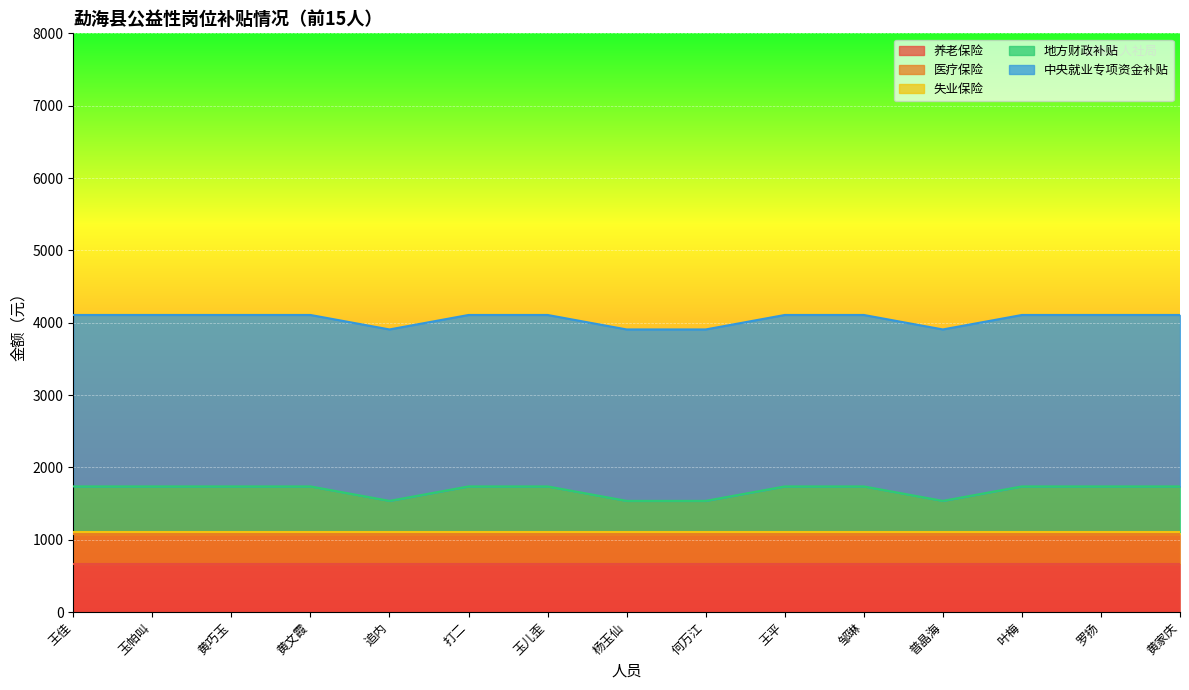

What is the highest value of the 医疗保险 series?

414.4